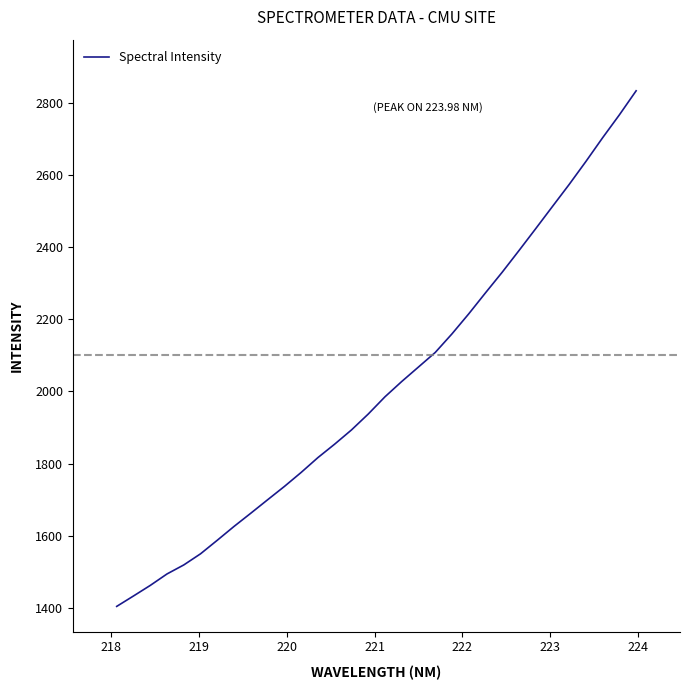

What is the difference between the maximum and minimum values?

1428.2